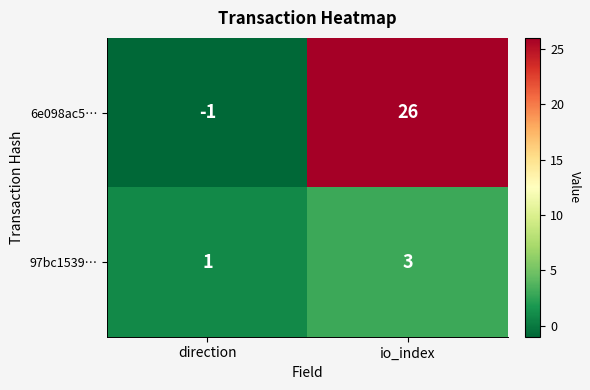

What is the spread (max minus min) of values at io_index?

23